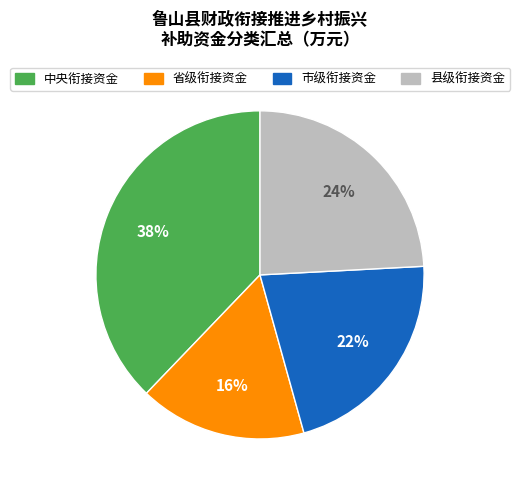

Which category has the biggest portion of the pie?

中央衔接资金